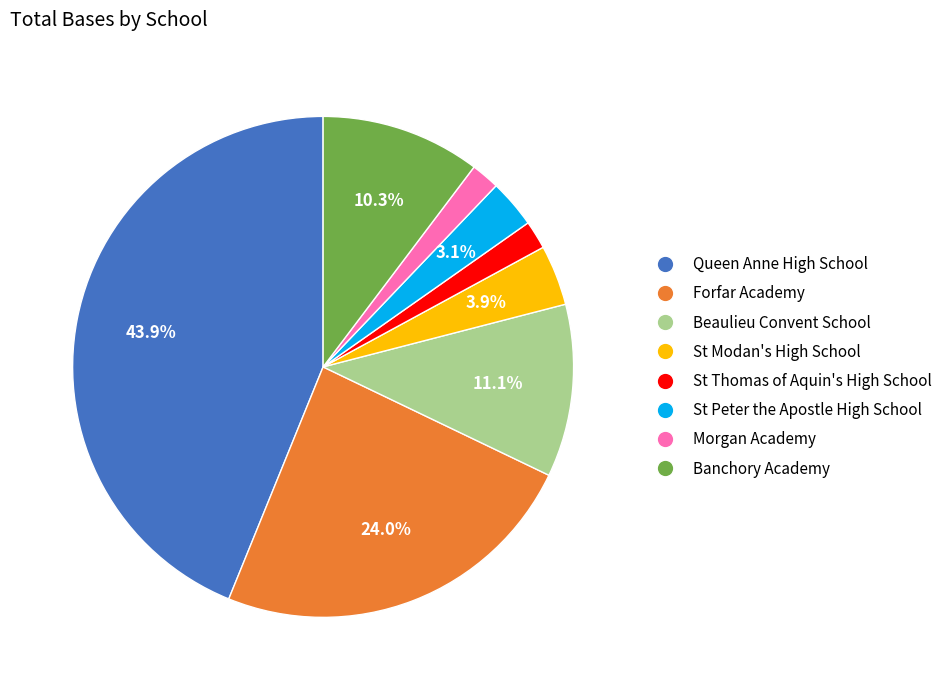

Is there a majority slice in this chart?

No